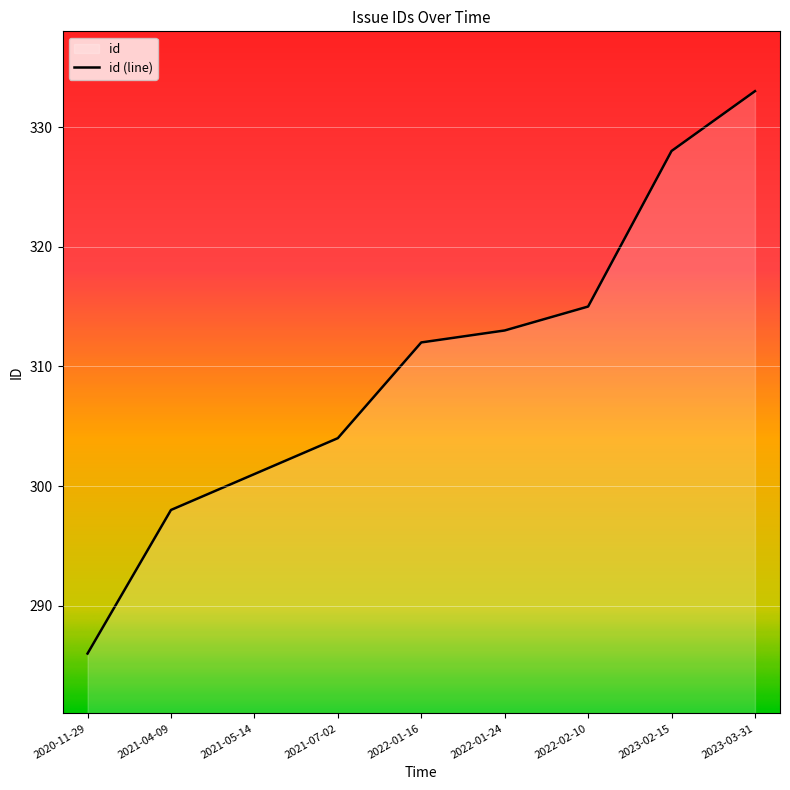

List the labels in order of value, largest first.

2023-03-31, 2023-02-15, 2022-02-10, 2022-01-24, 2022-01-16, 2021-07-02, 2021-05-14, 2021-04-09, 2020-11-29